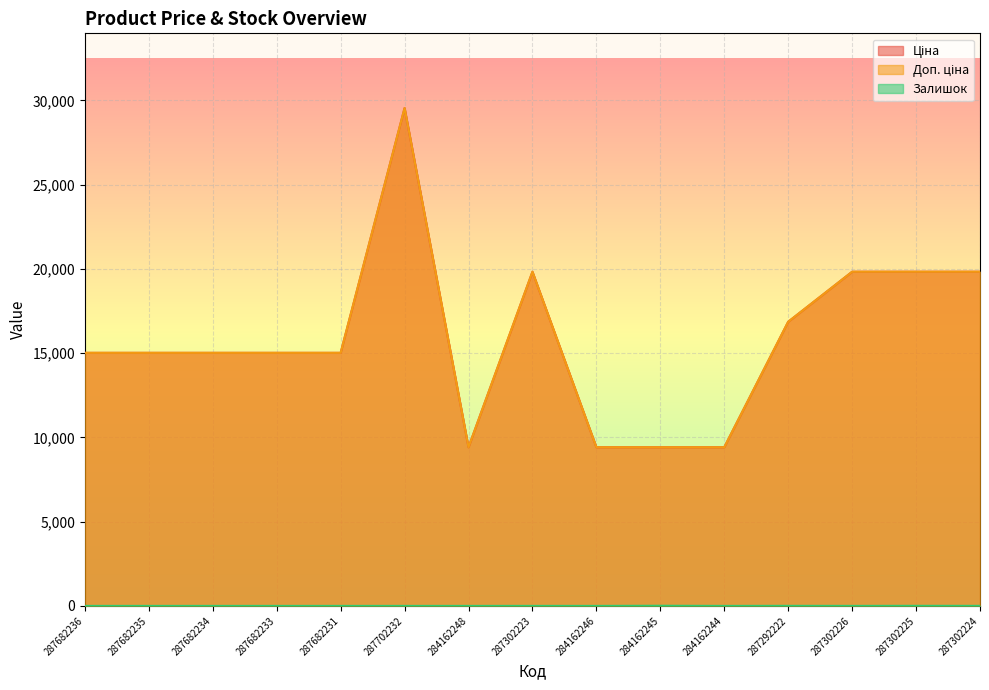

Which category has the lowest value in the Доп. ціна series?

284162248